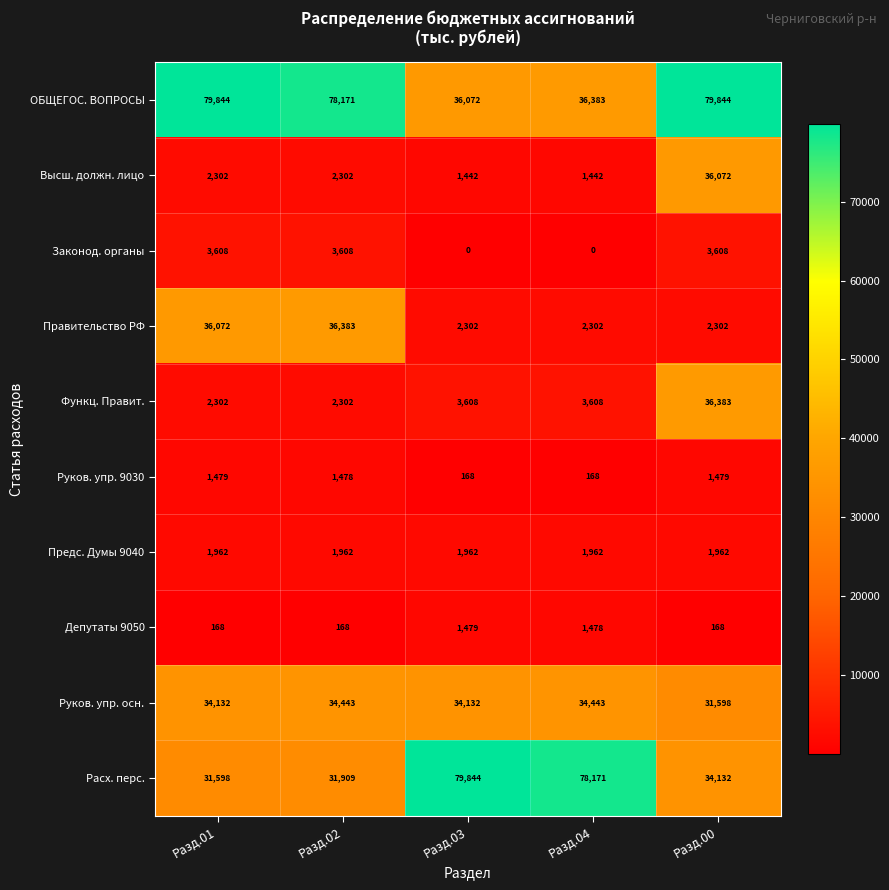

Between Разд.03 and Разд.00, which series saw the biggest shift?

Расх. перс.